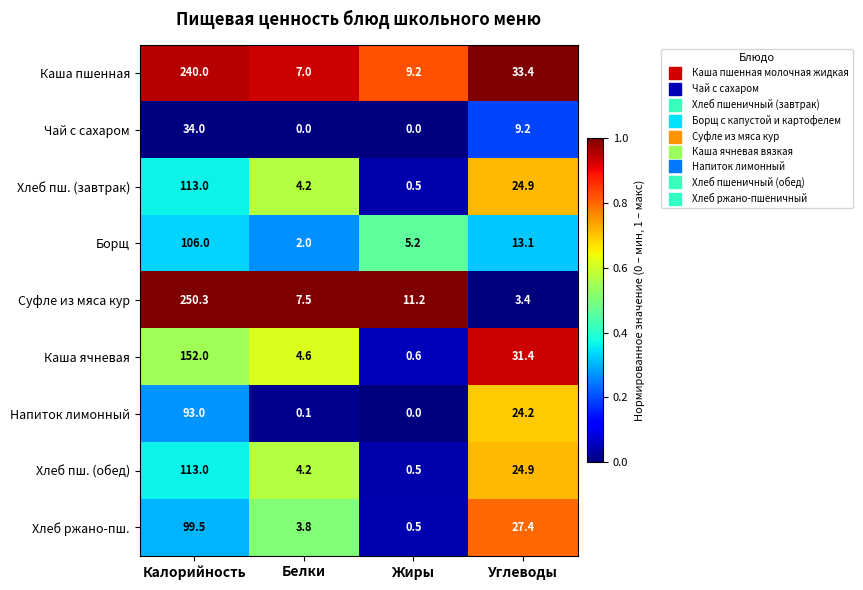

True or false: Чай с сахаром has a value of 34.0 at Калорийность.

True